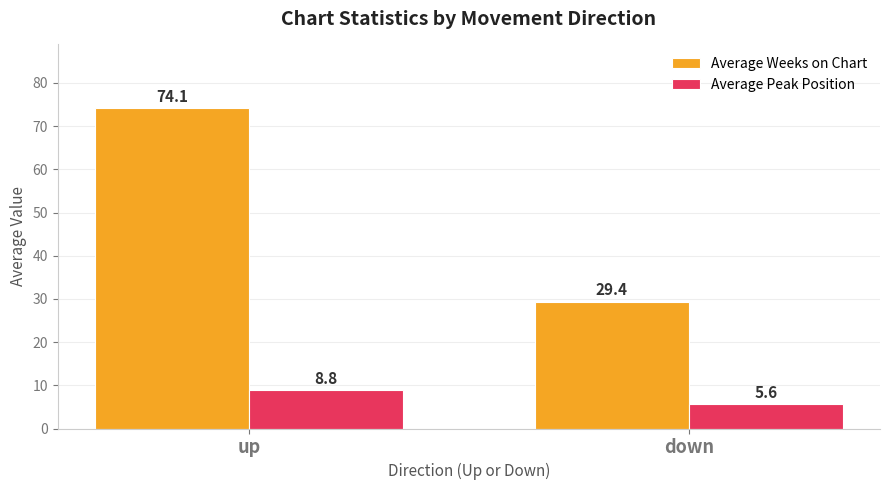

Which series has the largest total across all categories?

Average Weeks on Chart